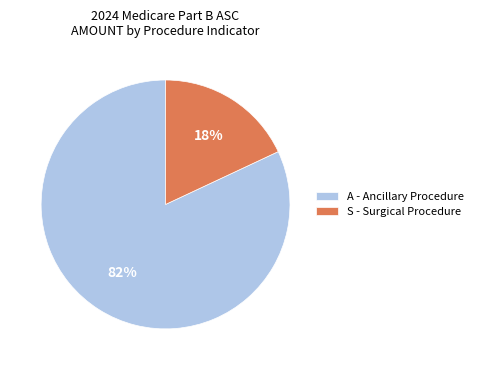

What is the majority slice?

A - Ancillary Procedure